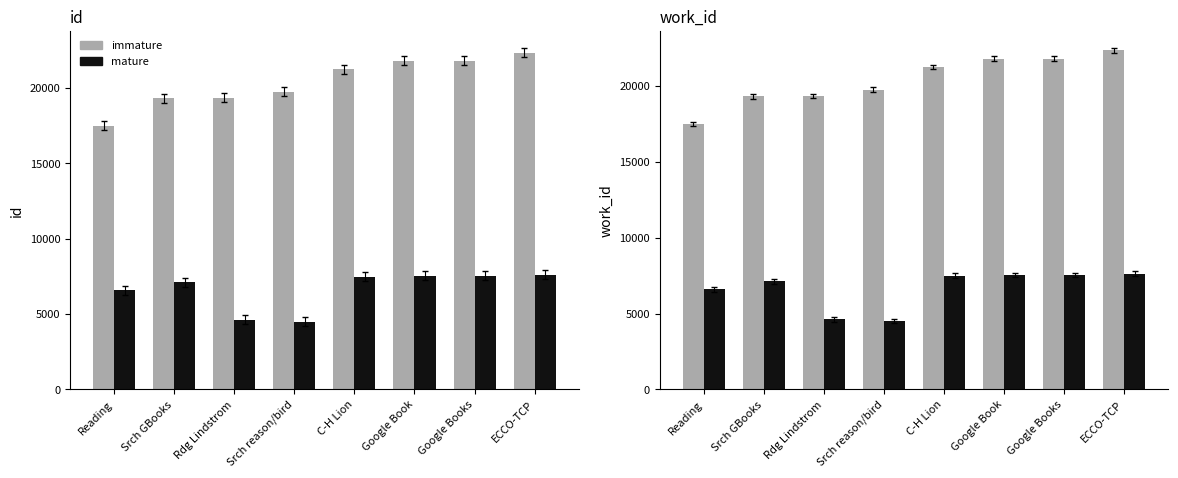

True or false: id (immature) has a value of 19305 at Srch GBooks.

True